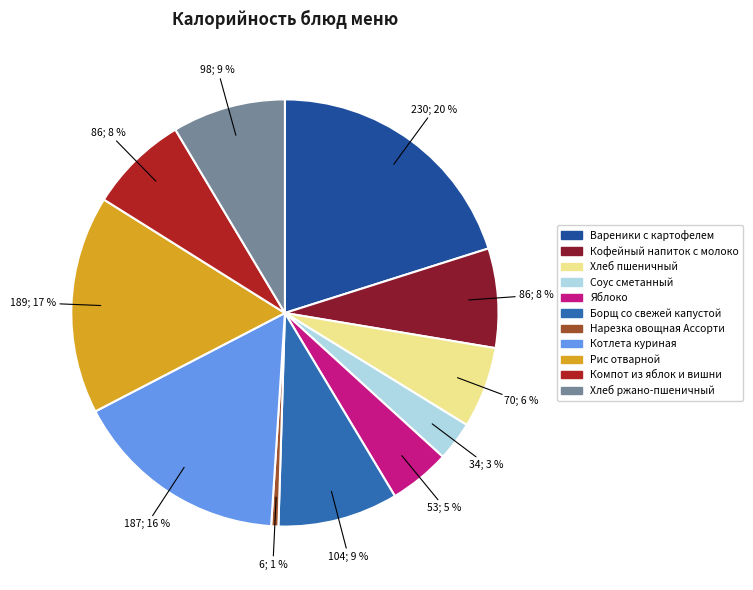

Does any single category account for the majority?

No